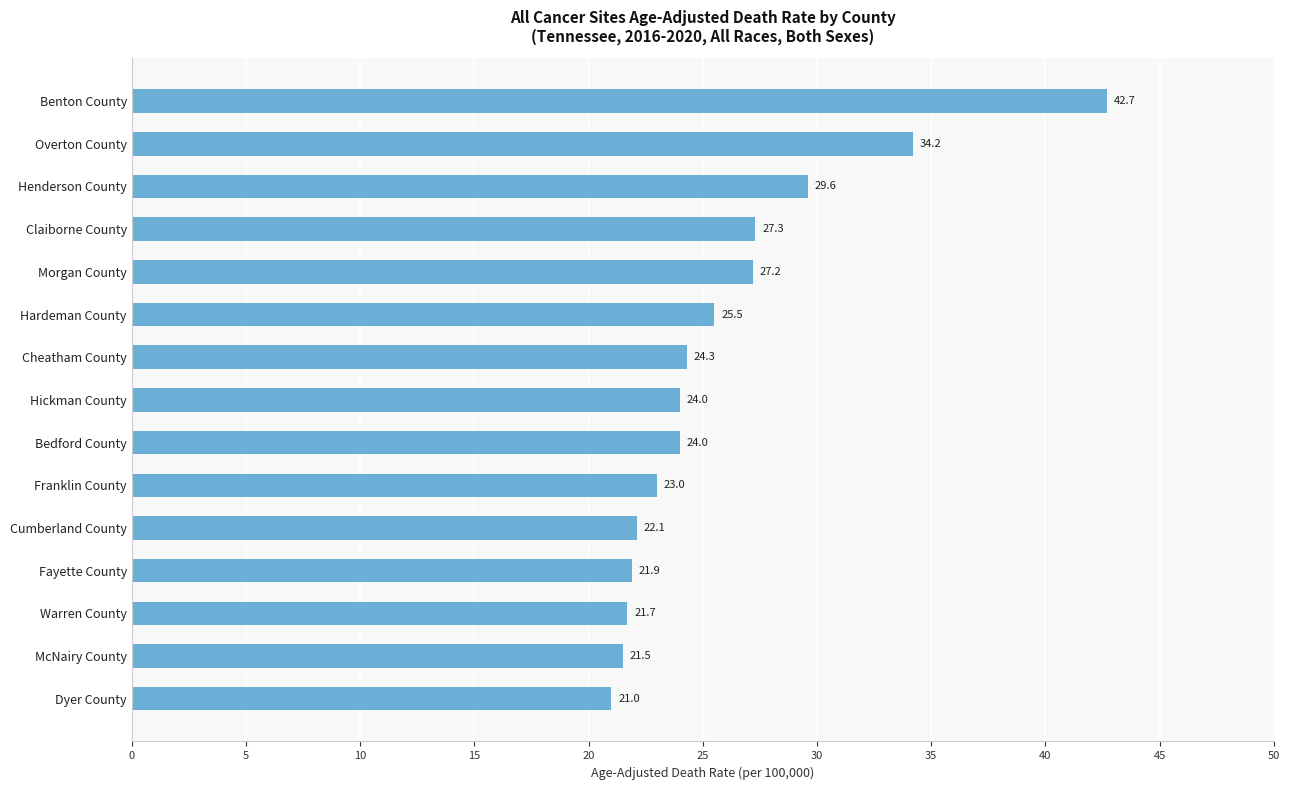

Where is the data nearest to the value 31?

Henderson County